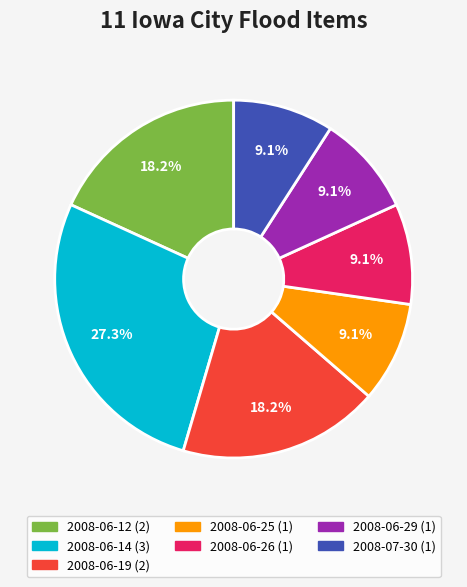

Is there any slice that represents more than half of the pie?

No